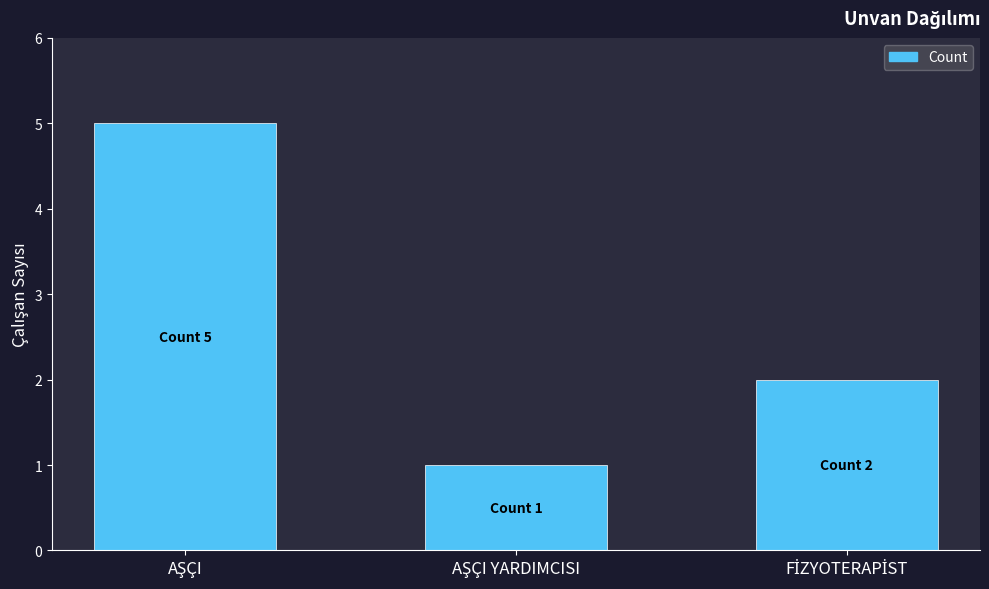

What is the maximum value shown in the chart?

5